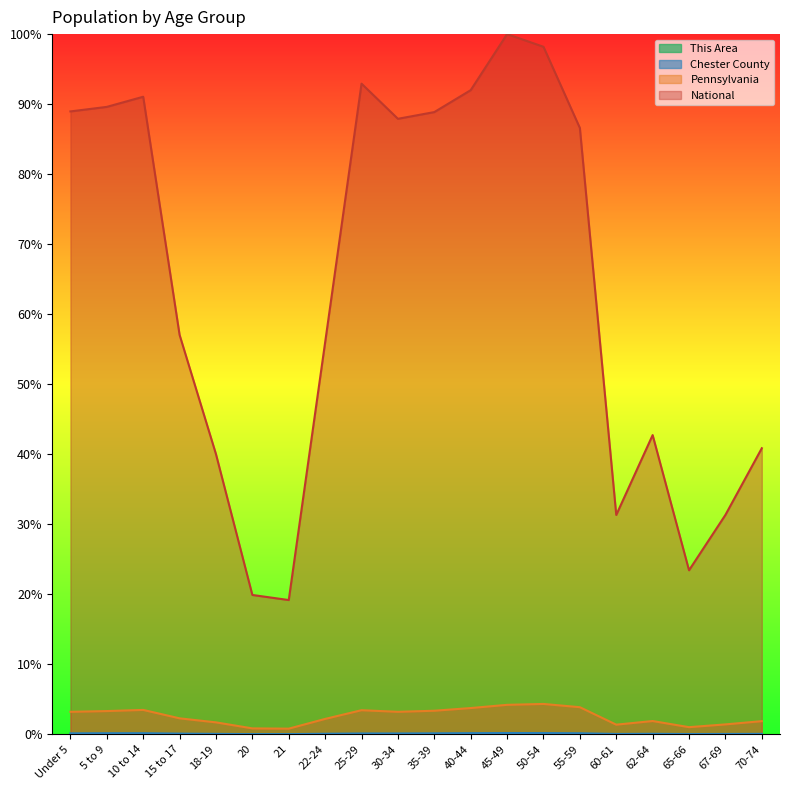

Is the value of Pennsylvania at 62-64 greater than the value of Chester County at 15 to 17?

Yes